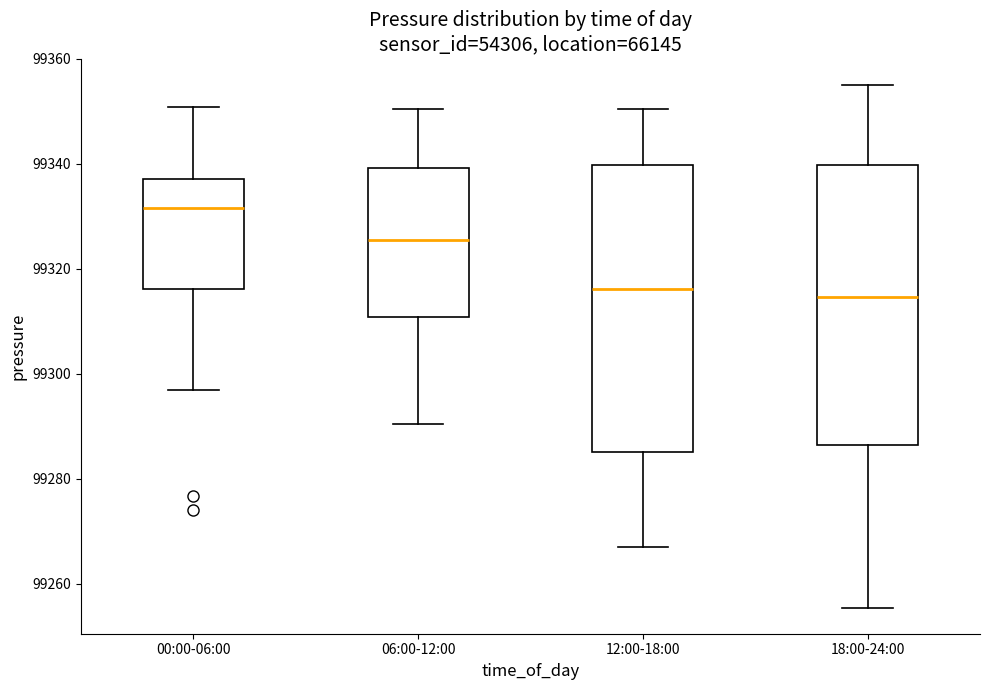

Reading left to right, read every box against the y-axis: the position of its median line, the range the box covers, and the ends of its whiskers. The values are not printed on the chart, so give them approximately, as read against the axis.

00:00-06:00: median 99332, box 99316 to 99338, whiskers 99296 to 99350
06:00-12:00: median 99326, box 99310 to 99340, whiskers 99290 to 99350
12:00-18:00: median 99316, box 99286 to 99340, whiskers 99268 to 99350
18:00-24:00: median 99314, box 99286 to 99340, whiskers 99256 to 99356